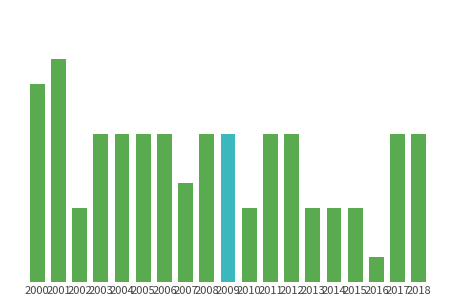

List the labels in order of value, largest first.

2001, 2000, 2003, 2004, 2005, 2006, 2008, 2009, 2011, 2012, 2017, 2018, 2007, 2002, 2010, 2013, 2014, 2015, 2016